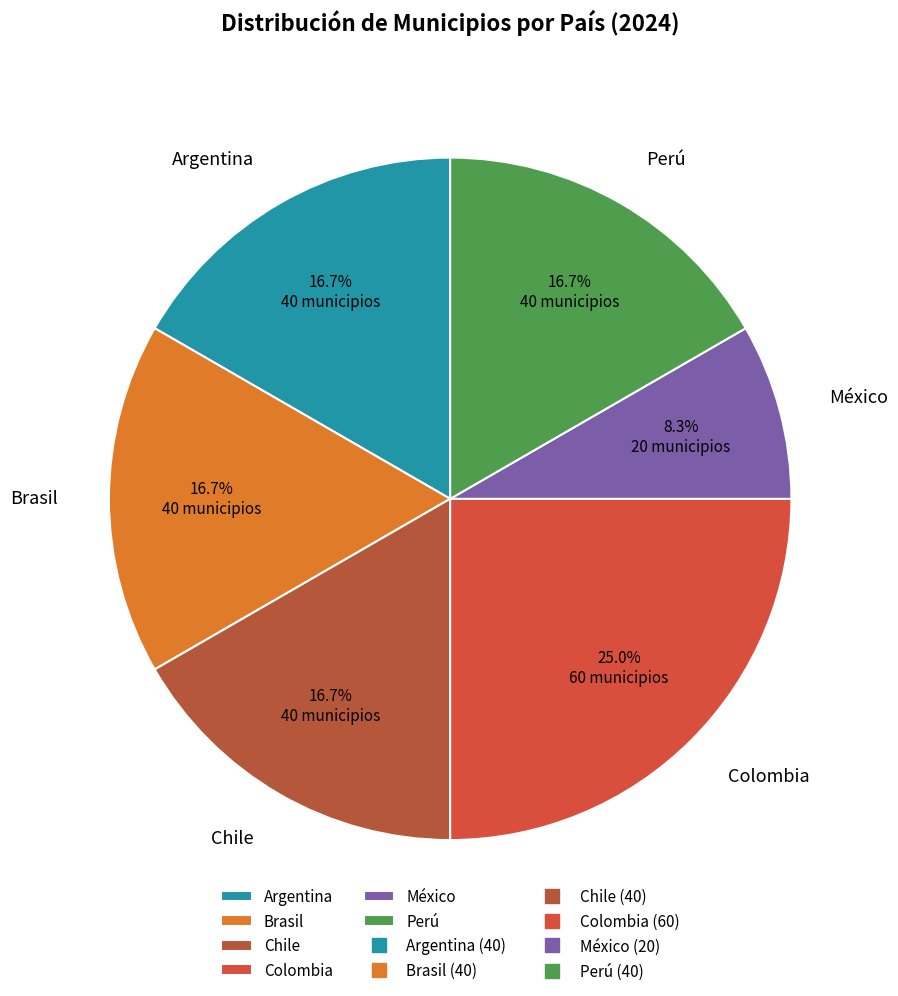

Approximately how many times larger is the value at México compared to Argentina?

0.5